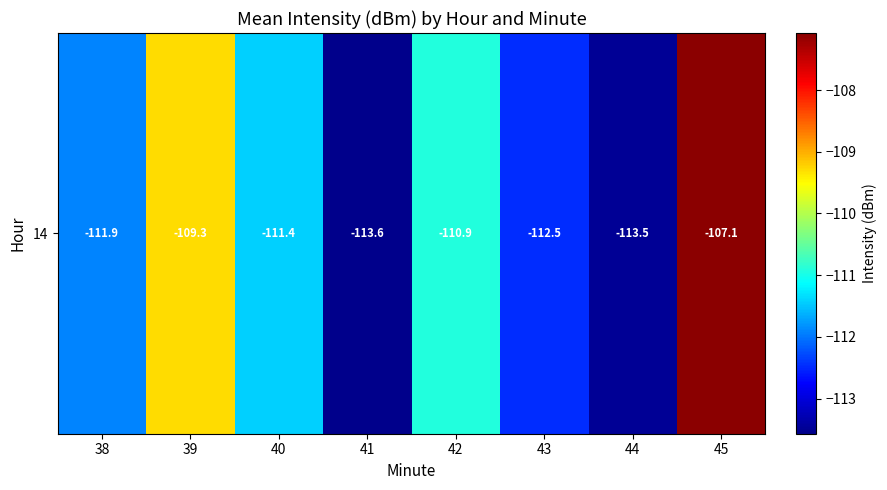

Rank the categories by value from highest to lowest.

45, 39, 42, 40, 38, 43, 44, 41